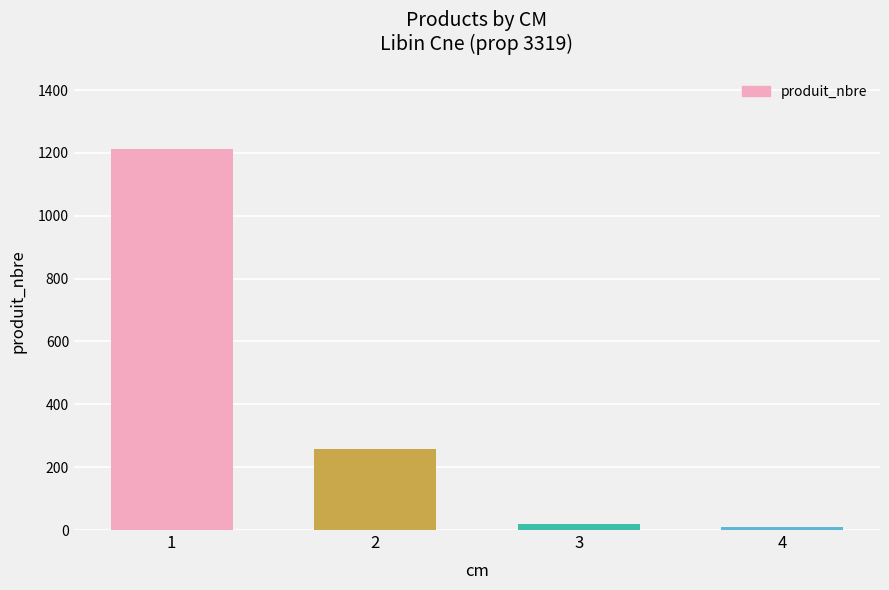

What is the difference between the second highest and minimum values?

250